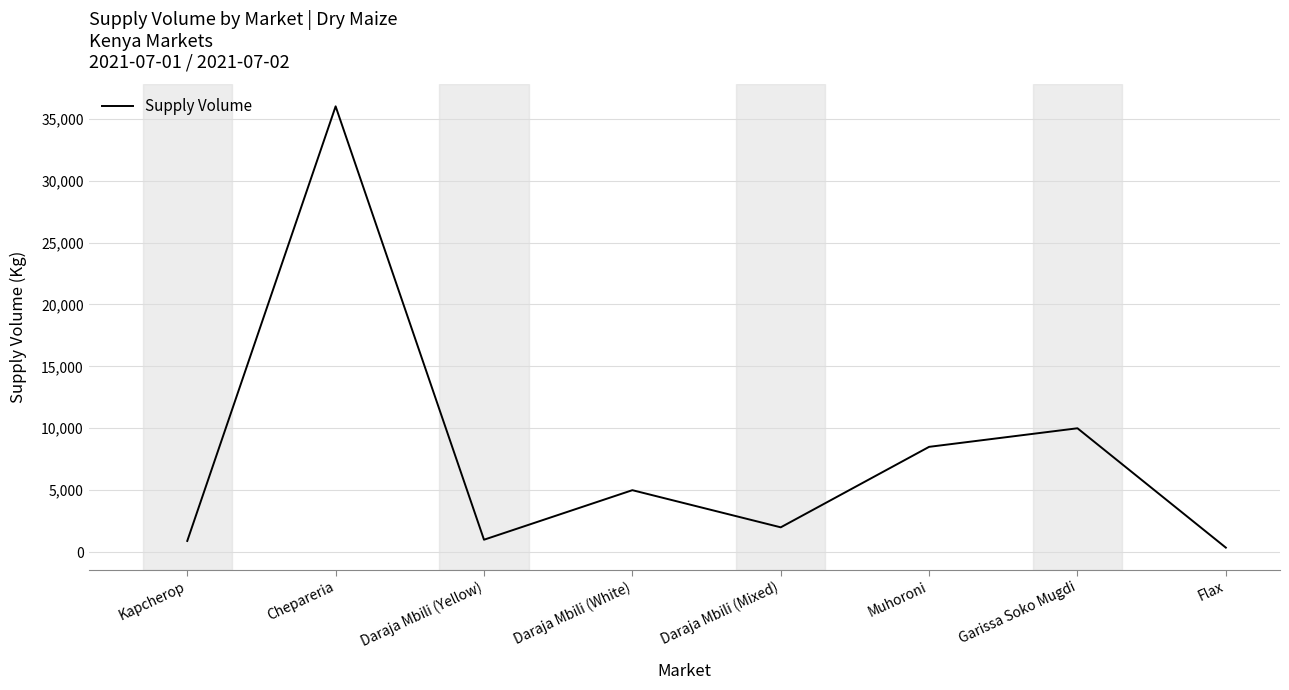

What is the change in value from Kapcherop to Muhoroni?

+7600